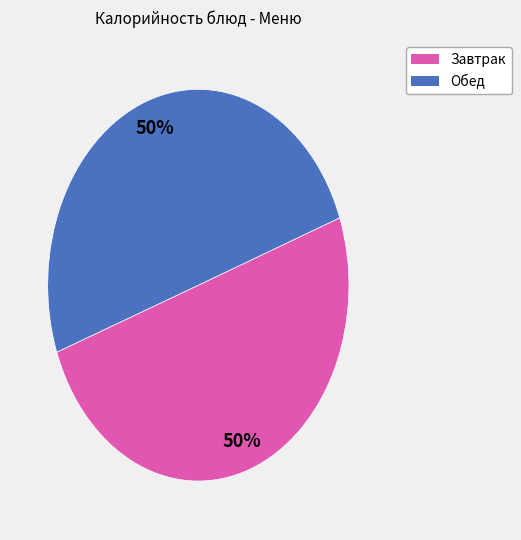

To the nearest percent, what is the difference between the largest and smallest slice percentages?

0%